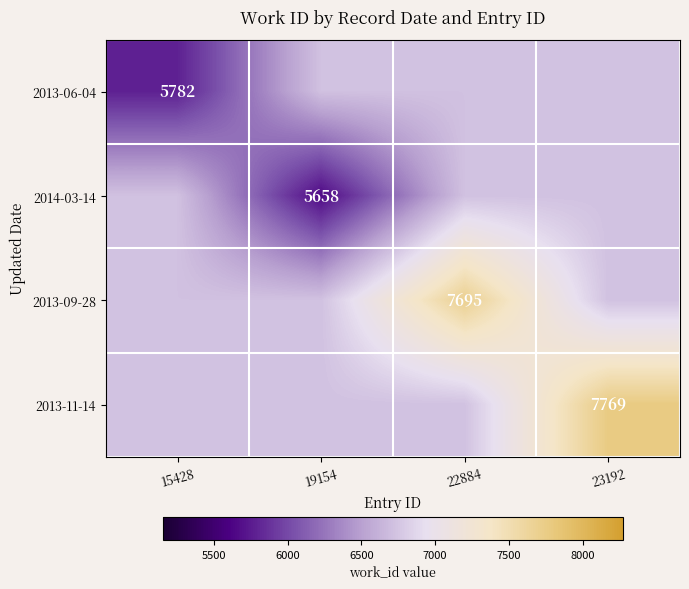

True or false: 2014-03-14 has a value of 8043 at 19154.

False